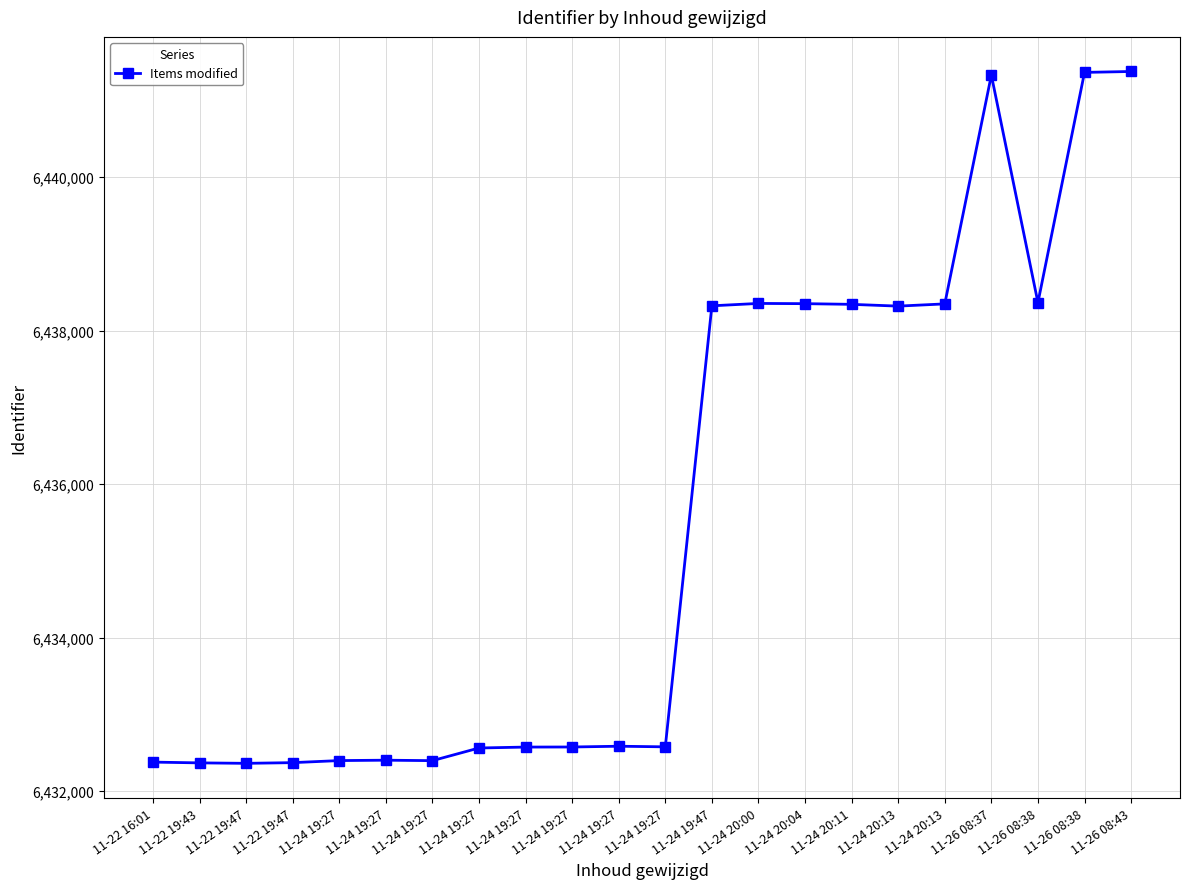

Where is the data nearest to the value 6436868?

11-24 20:13